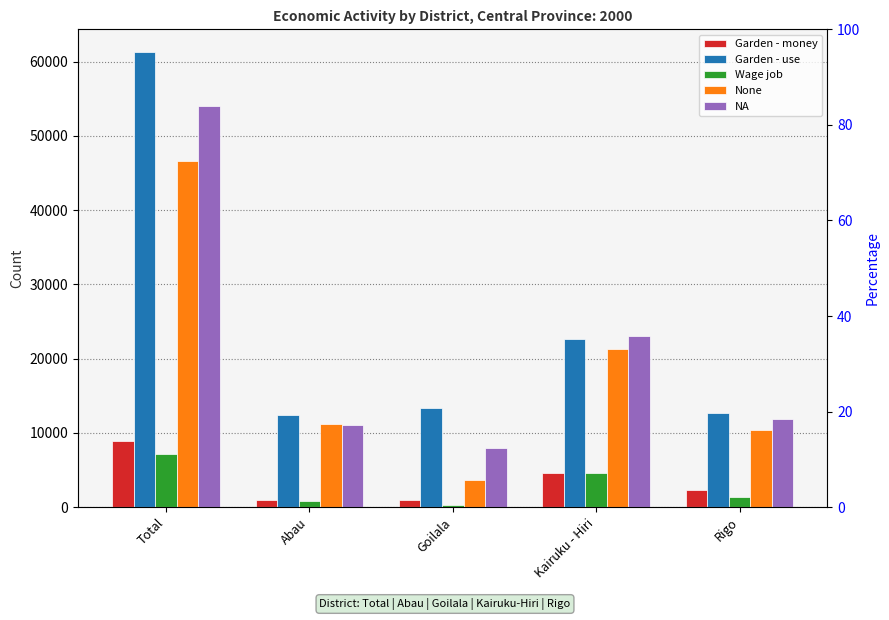

List the labels in order of Wage job value, largest first.

Total, Kairuku - Hiri, Rigo, Abau, Goilala